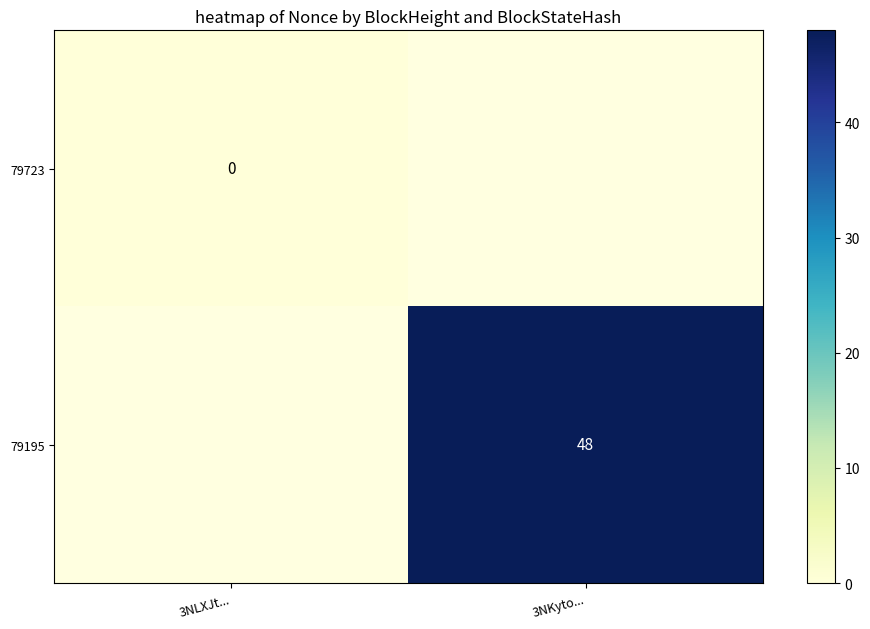

Is it true that 79723 equals 0.0 at 3NLXJt...?

True